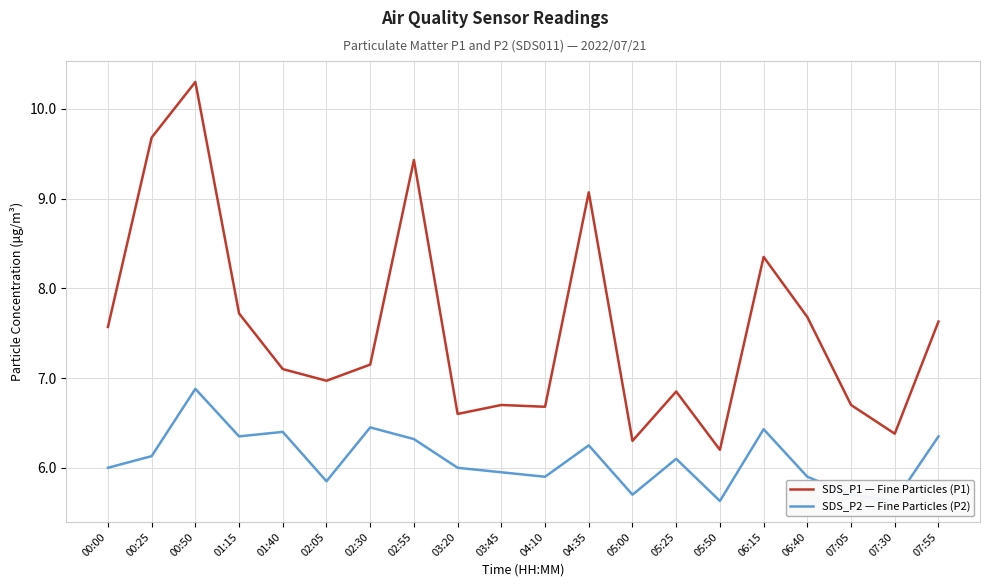

Is this an area chart (filled region under the line)?

No